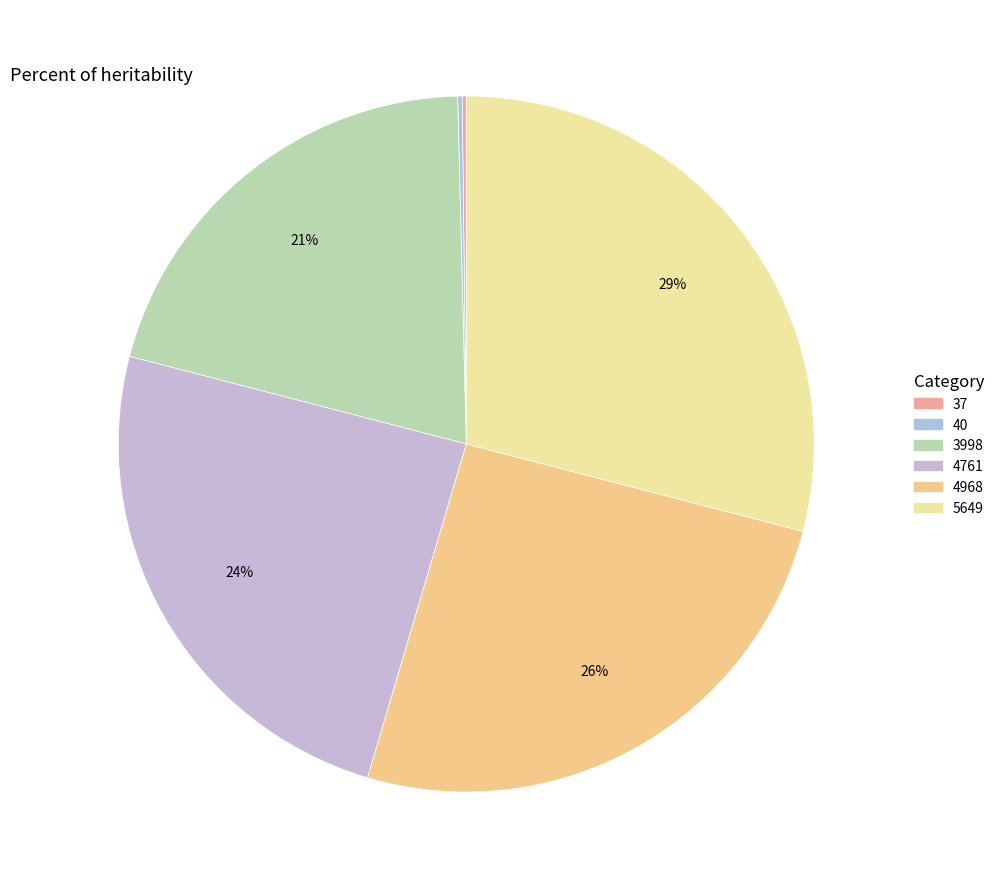

What is the ratio of the value at 3998 to the value at 40?

100.0